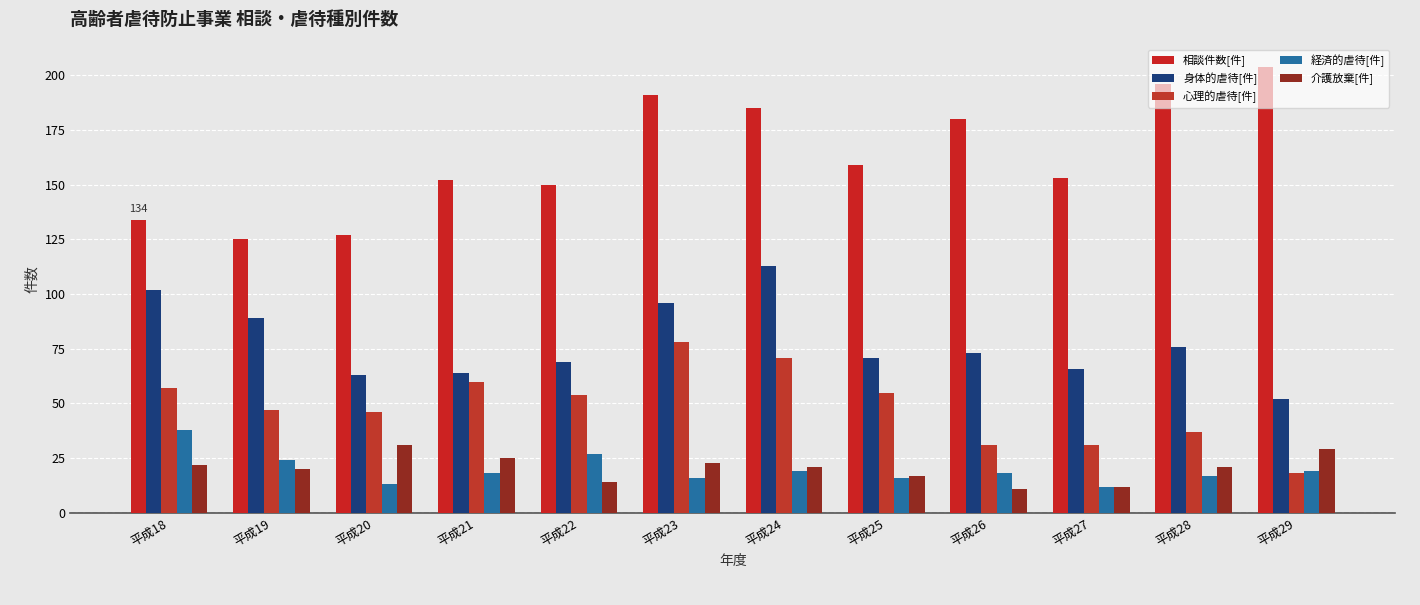

What is the value of the 介護放棄[件] bar at the 9th from the left?

11